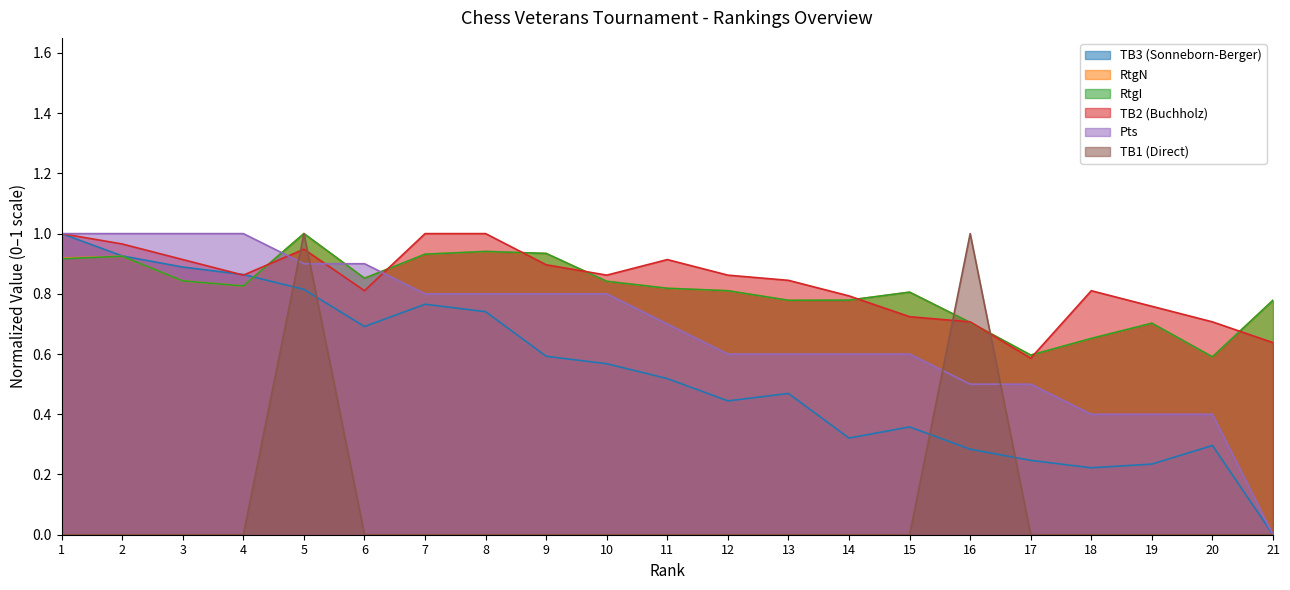

The value of TB3 (Sonneborn-Berger) at 5 is 0.8. True or false?

True